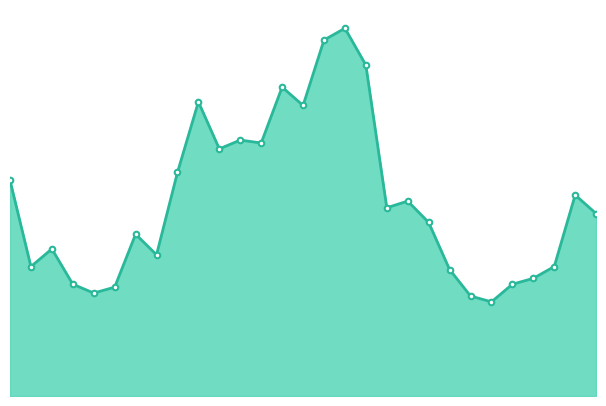

List the labels in order of value, smallest first.

23, 22, 4, 5, 3, 24, 25, 21, 26, 1, 7, 2, 6, 20, 28, 18, 19, 27, 0, 8, 10, 12, 11, 14, 9, 13, 17, 15, 16